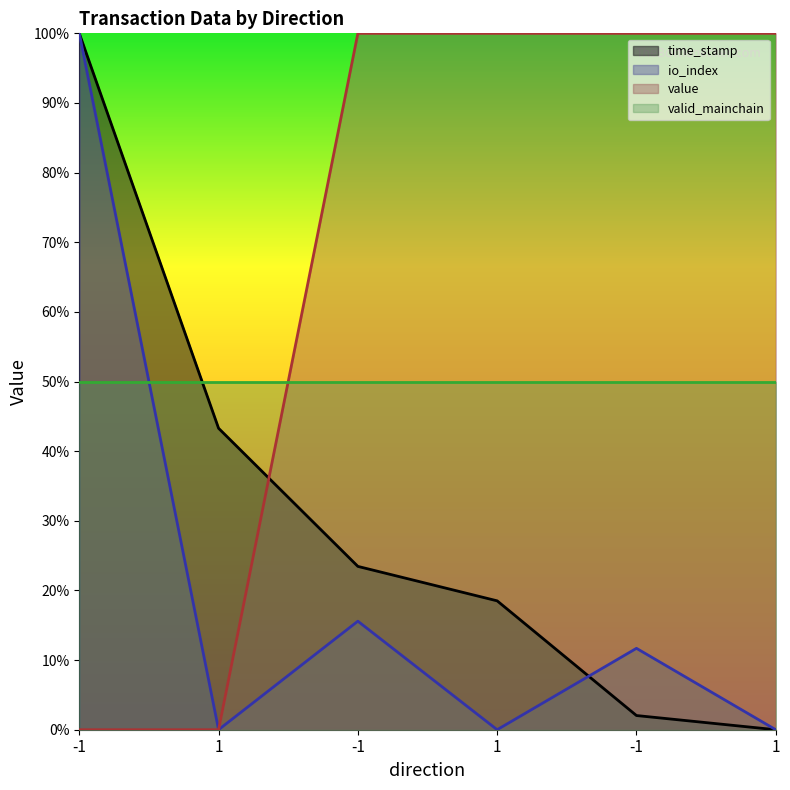

True or false: value and io_index intersect in this chart.

False